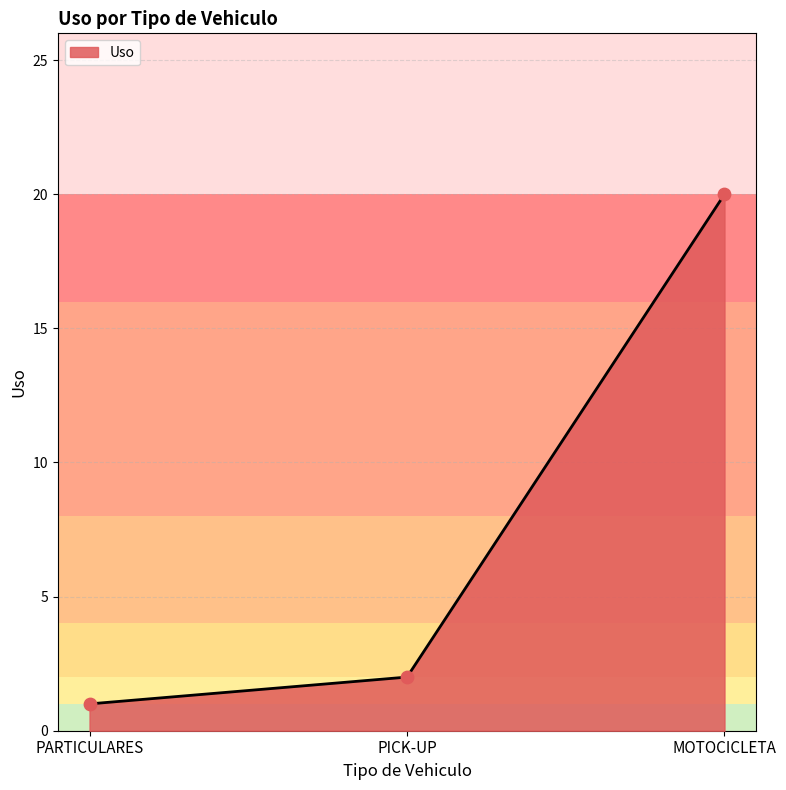

What is the change in value from PARTICULARES to PICK-UP?

+1